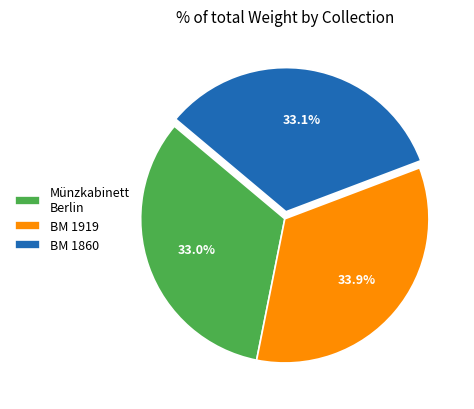

Is there any slice that represents more than half of the pie?

No